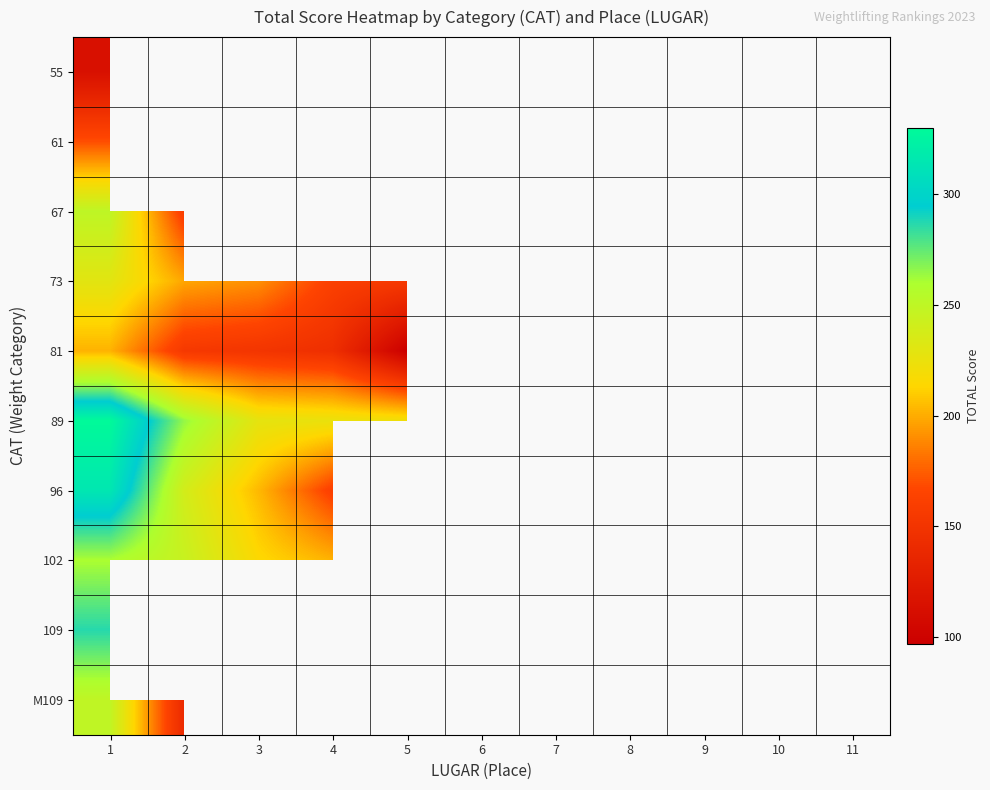

Is the value of 55 at 9 greater than the value of 81 at 5?

No